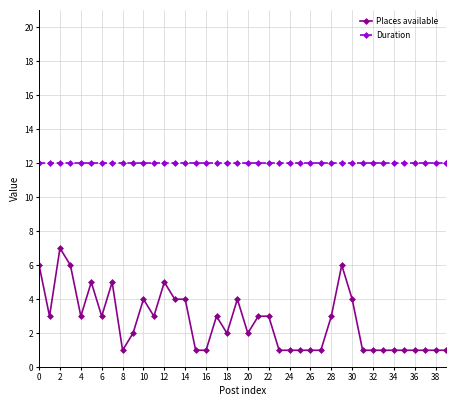

Does the chart have visible grid lines?

Yes